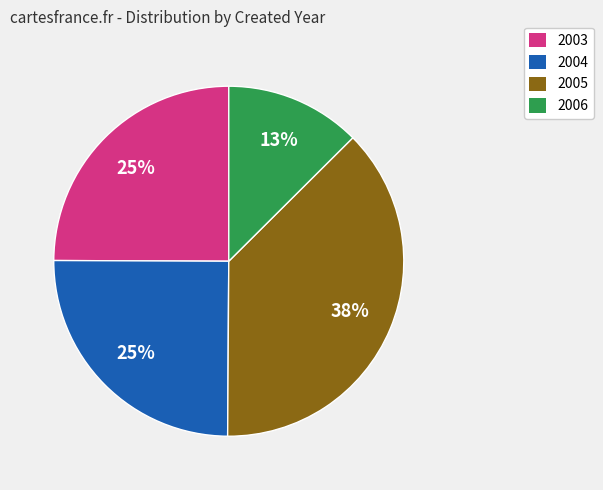

Is there any slice that represents more than half of the pie?

No